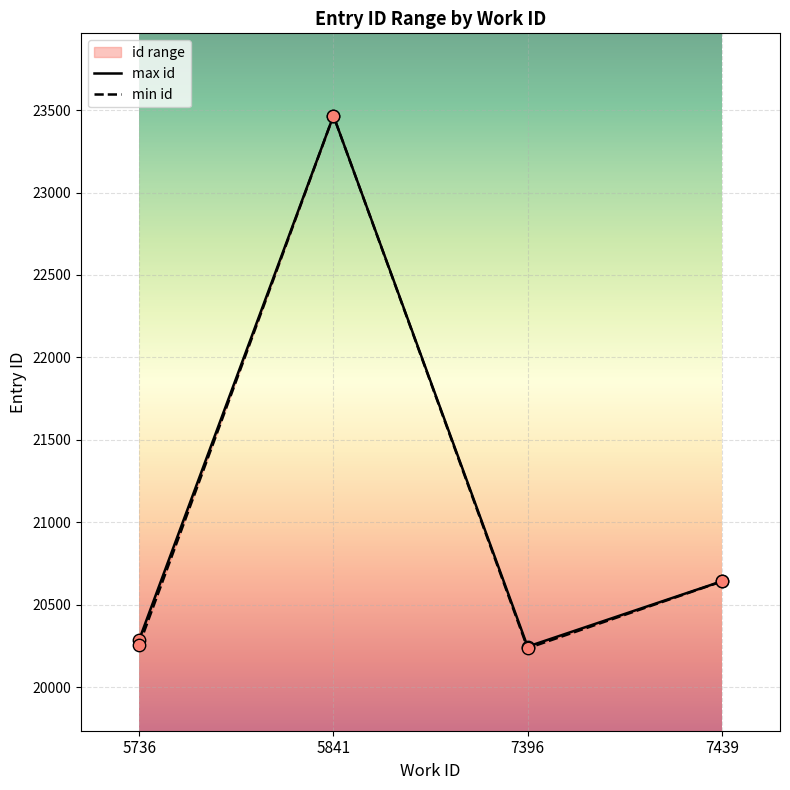

Which series has the largest total across all categories?

max id